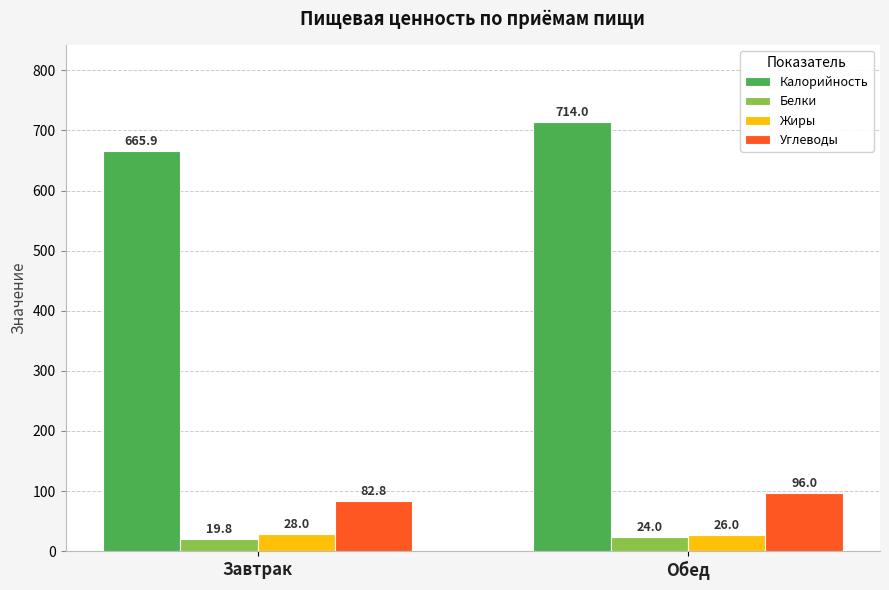

What is the sum of the Калорийность values at Завтрак and Обед?

1379.9